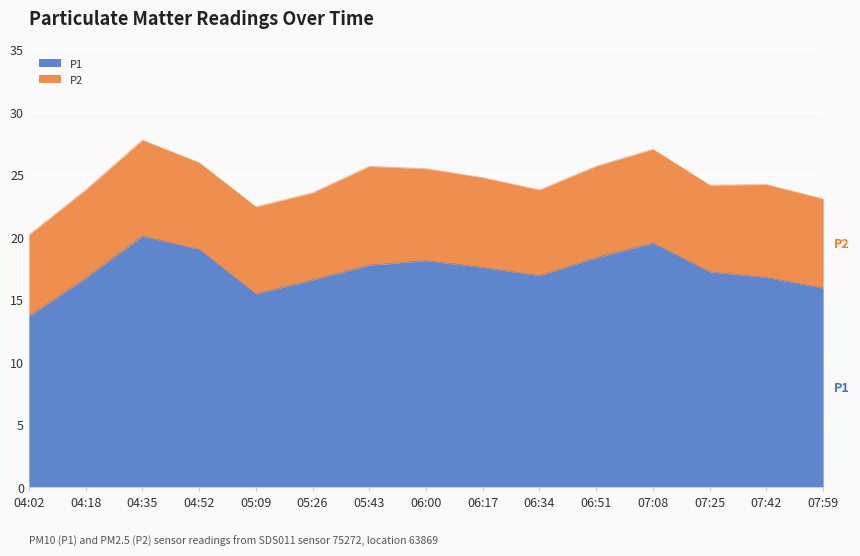

Reading left to right, extract all data points from this chart.

04:02=13.7	04:18=16.7	04:35=20.1	04:52=19.0	05:09=15.4	05:26=16.6	05:43=17.7	06:00=18.1	06:17=17.6	06:34=16.9	06:51=18.3	07:08=19.5	07:25=17.2	07:42=16.8	07:59=15.9